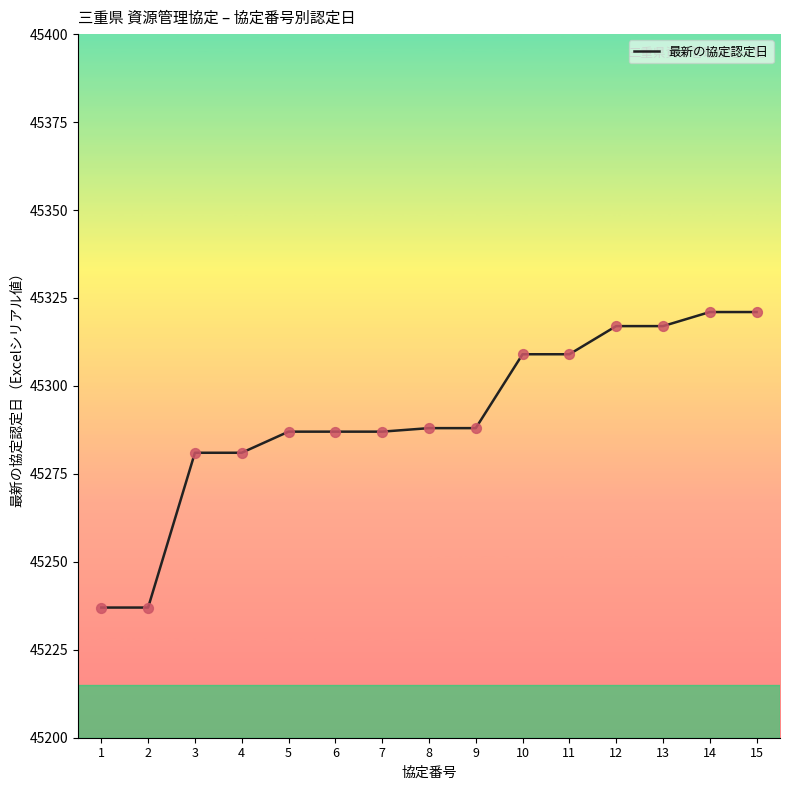

Which has a higher value, 11 or 6?

11